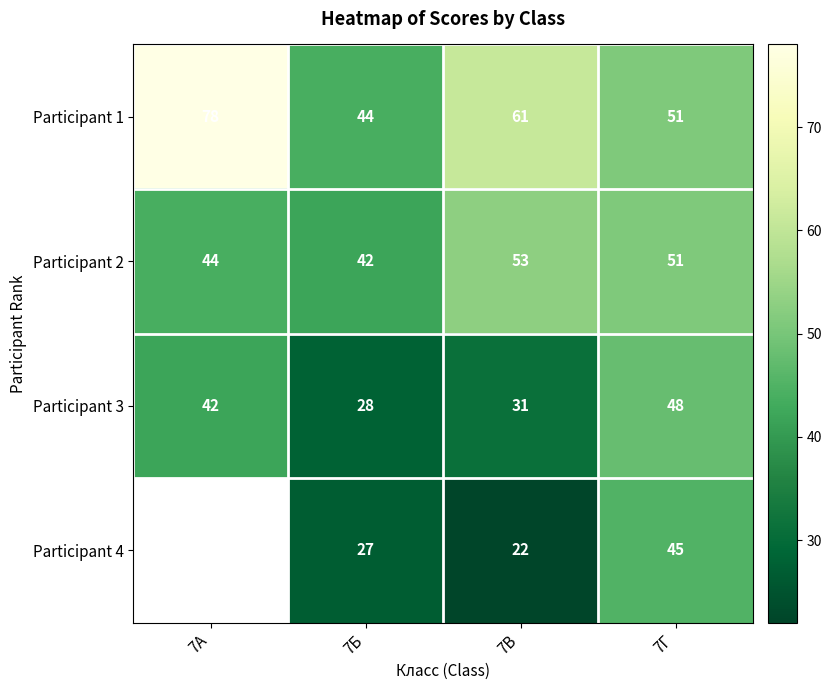

Is it true that Participant 3 equals 9.7 at 7В?

False